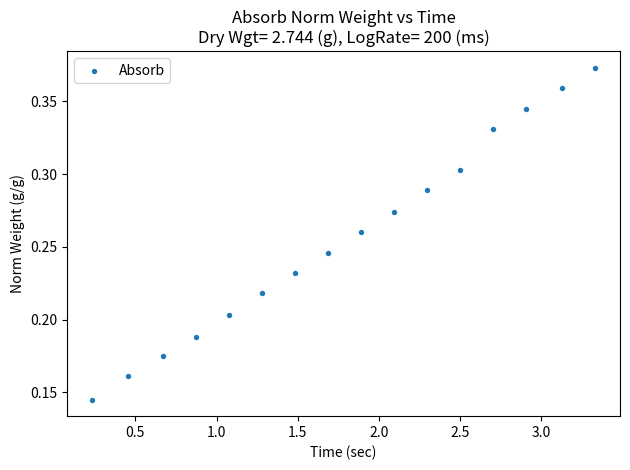

What is the range of X values (max minus min)?

3.1